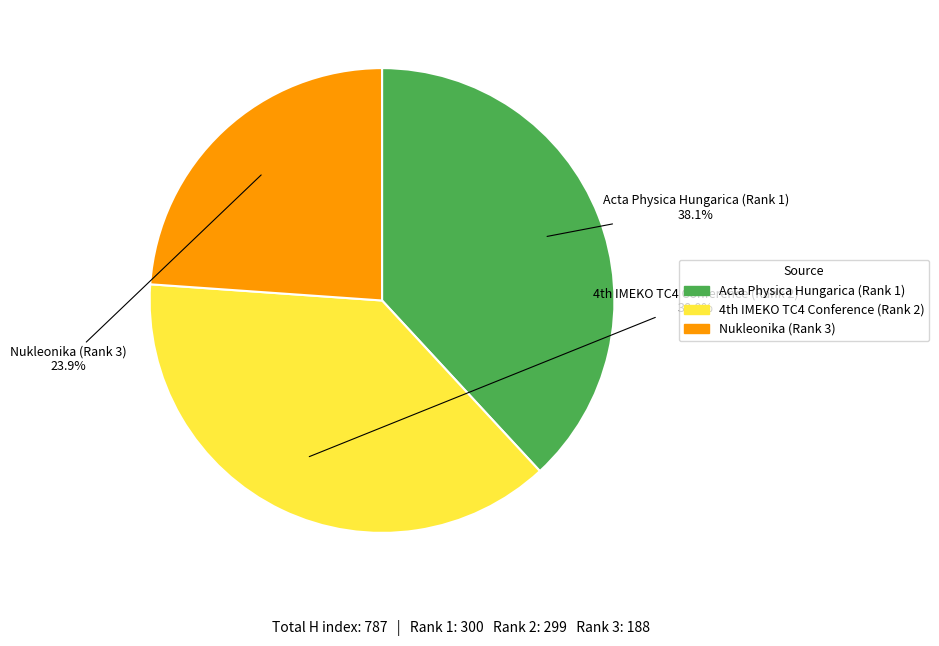

Count the number of slices in the pie.

3